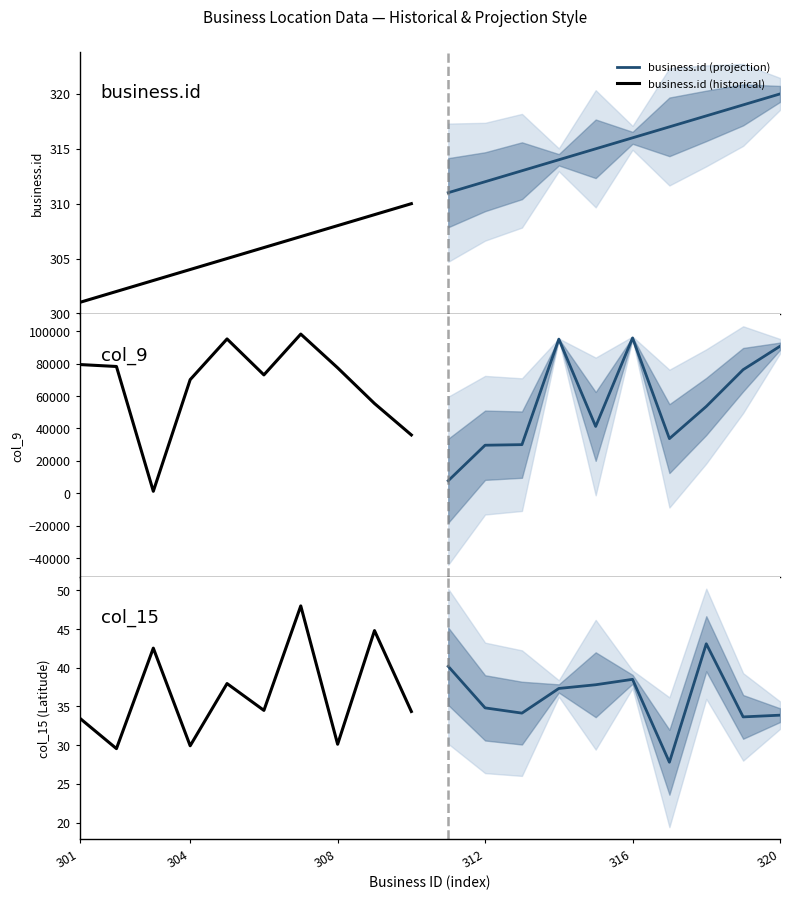

True or false: business.id (projection) and col_9 (projection) cross at least once.

False